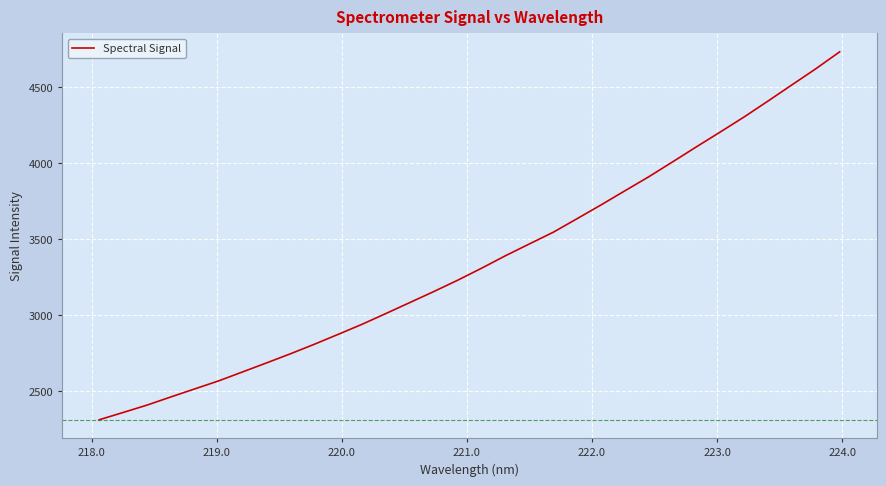

How many lines are shown in the chart?

1